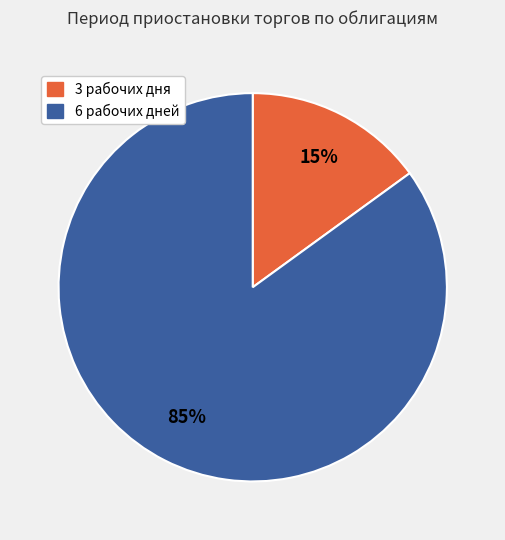

Which has a higher value, 6 рабочих дней or 3 рабочих дня?

6 рабочих дней